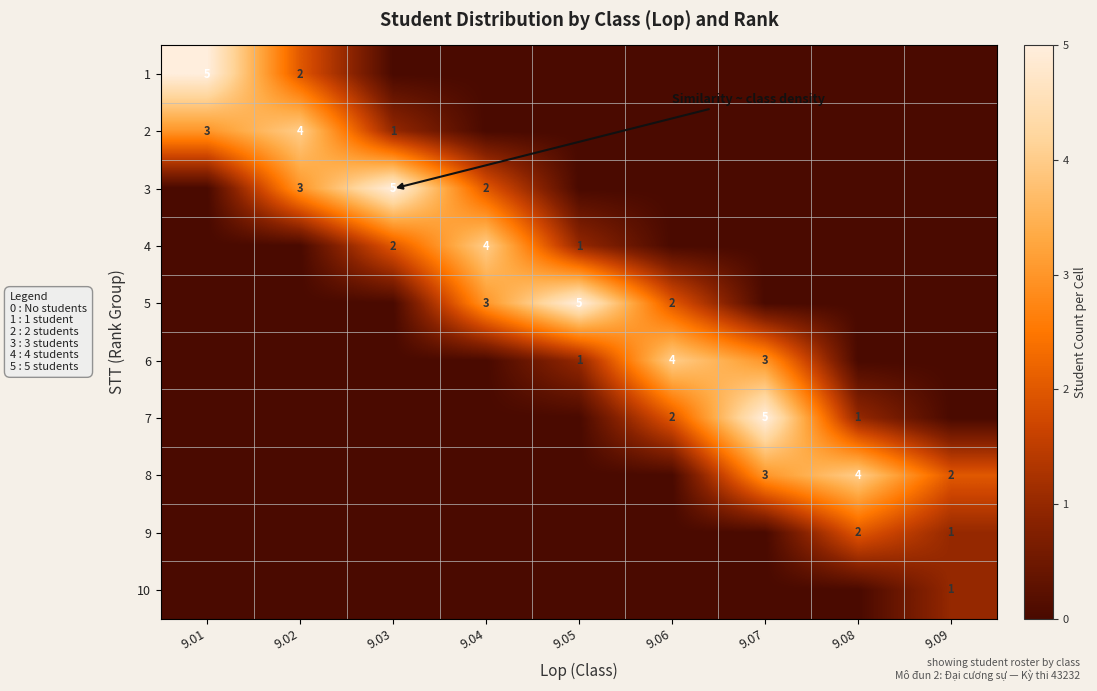

Between 9.09 and 9.06, which is larger?

9.09